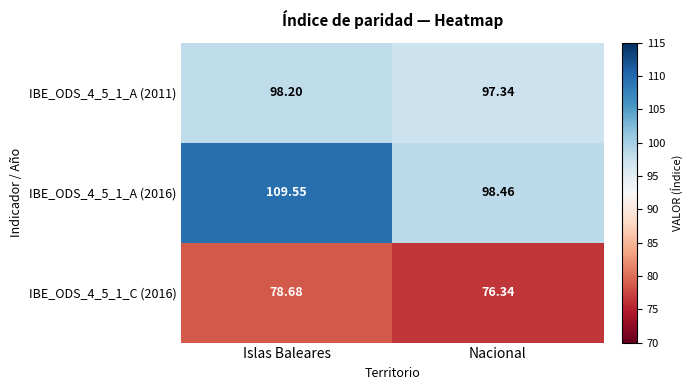

List the labels in order of IBE_ODS_4_5_1_A (2011) value, smallest first.

Nacional, Islas Baleares